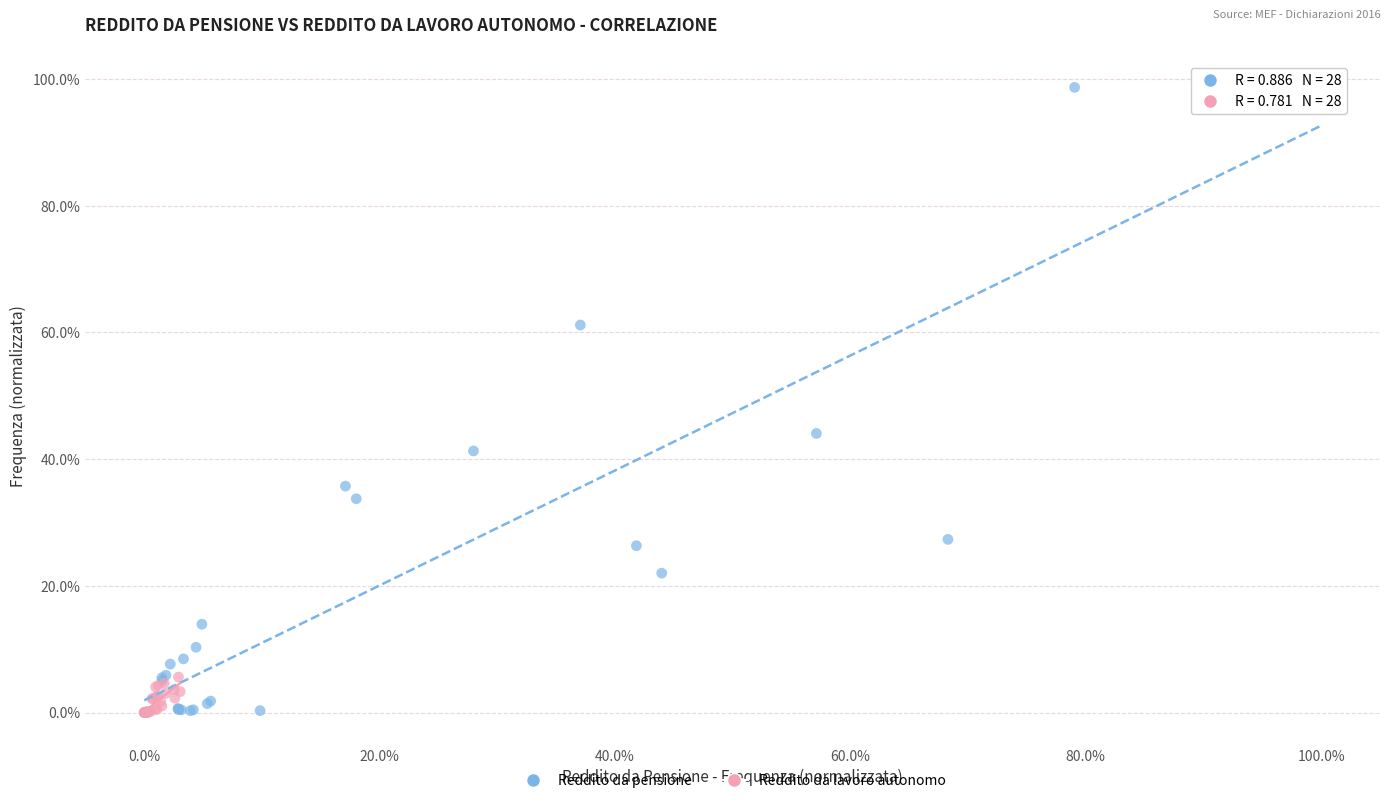

What are all the series names shown in the legend?

Reddito da pensione, Reddito da lavoro autonomo